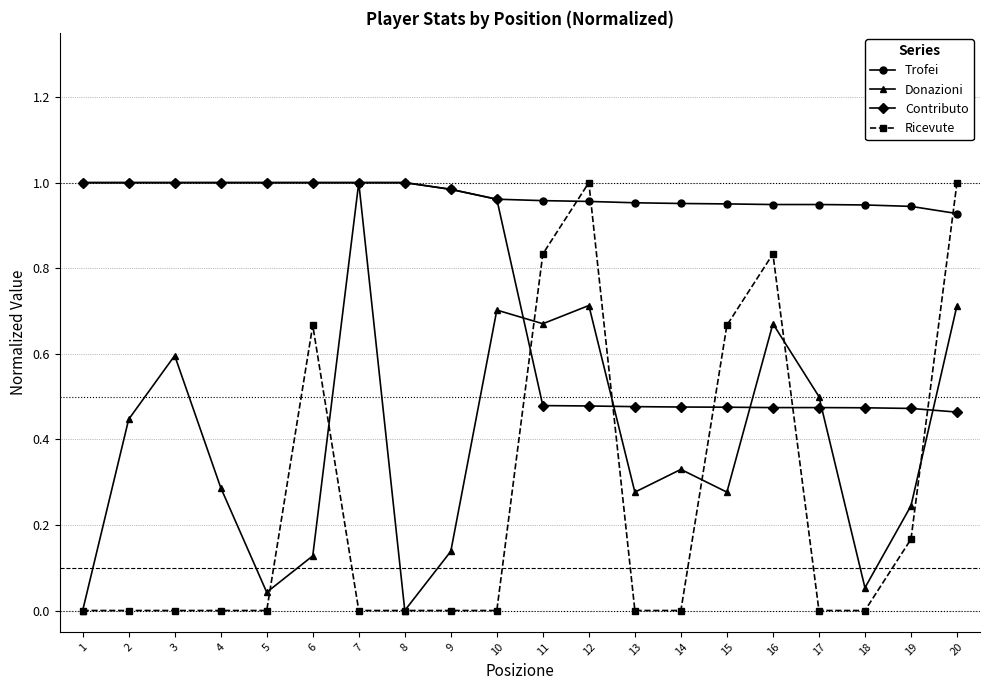

Which series changed the most between 4 and 20?

Ricevute